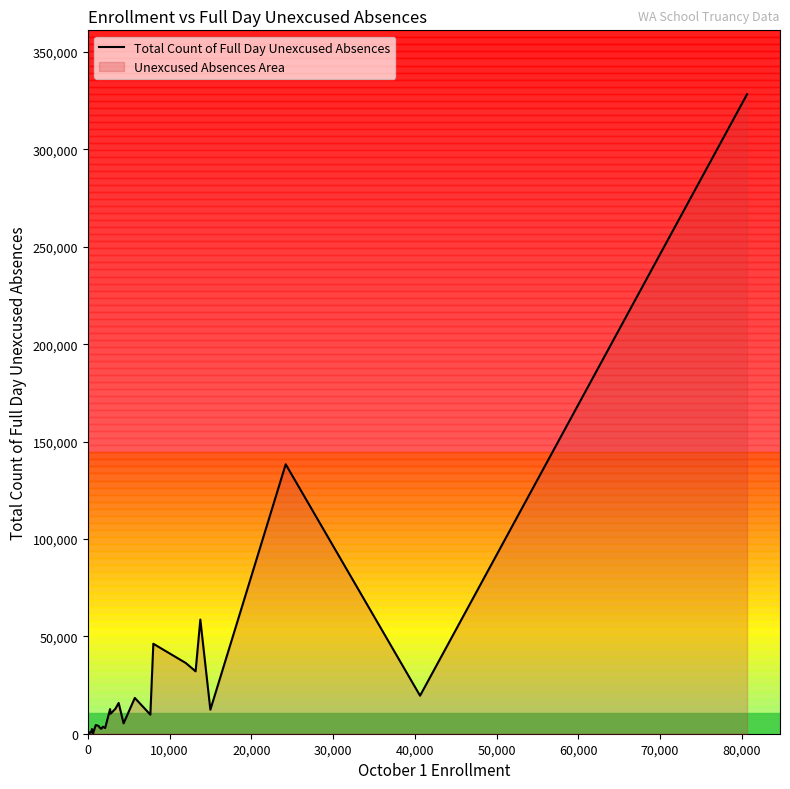

What is the greatest value displayed?

328283